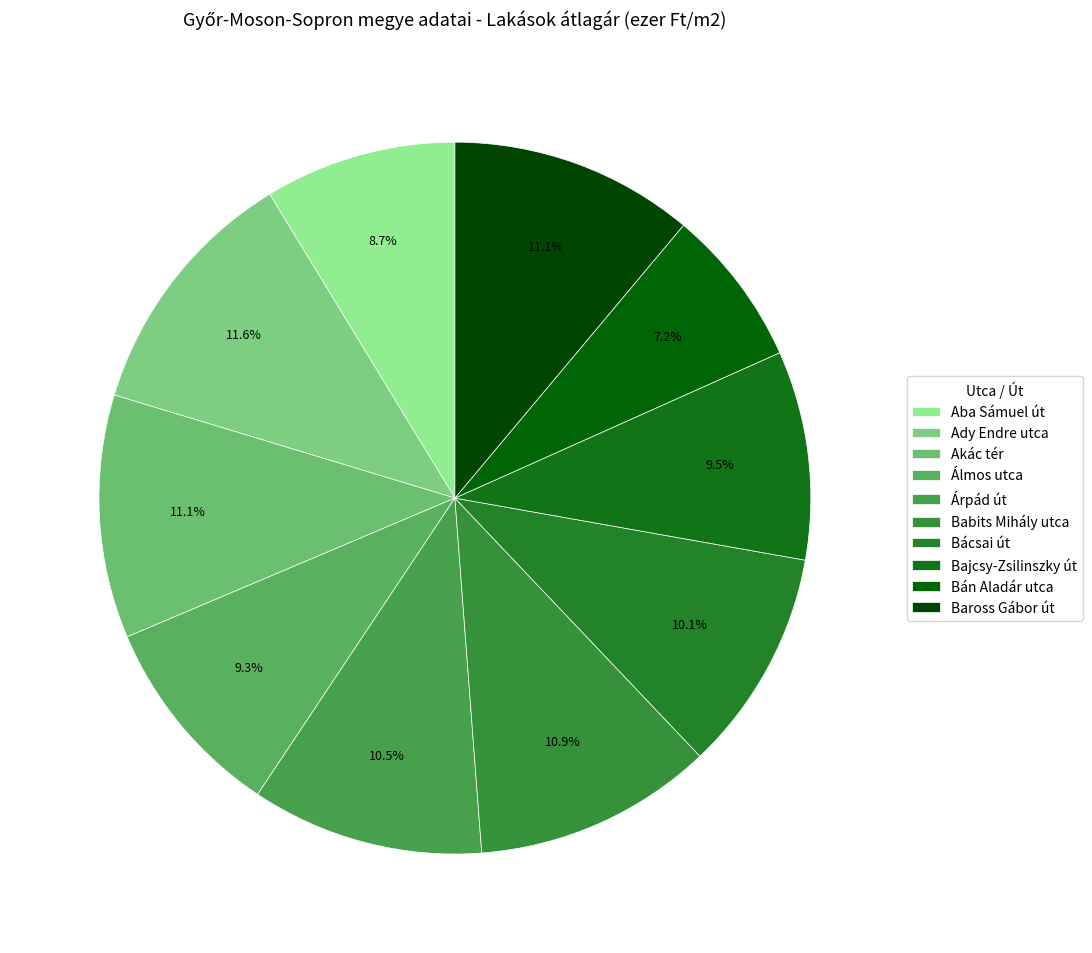

What percentage is the Babits Mihály utca slice, to the nearest percent?

11%